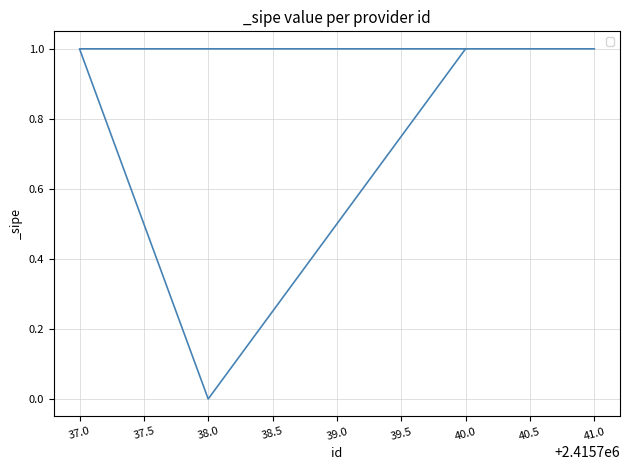

True or false: the data has more than 0 interior local peaks.

False